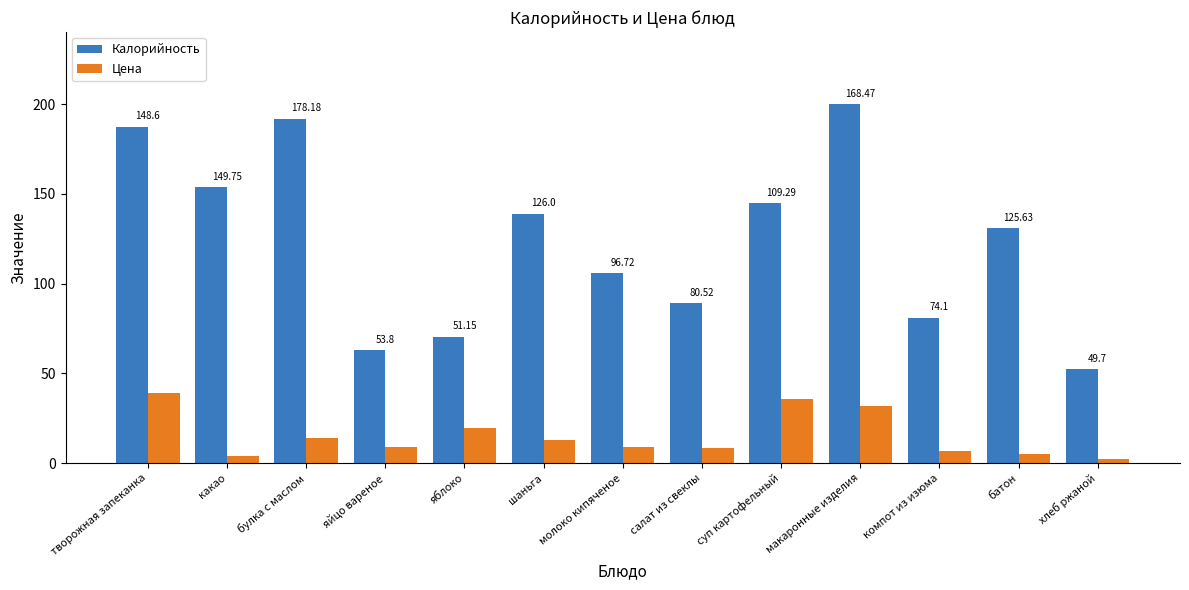

How many bars are there in each group?

2